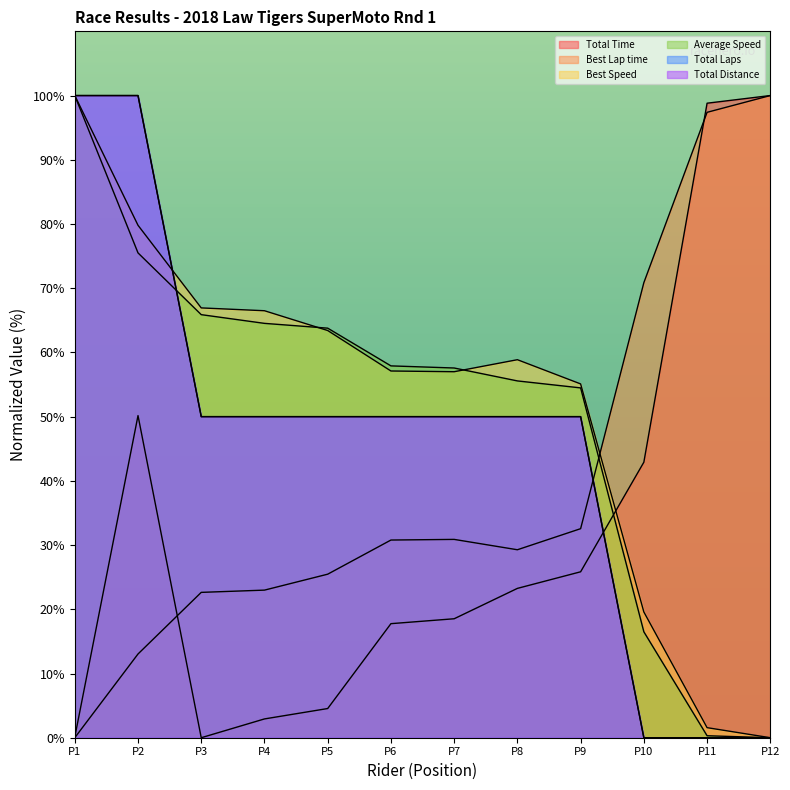

At which category does Total Time reach its first local valley?

P3